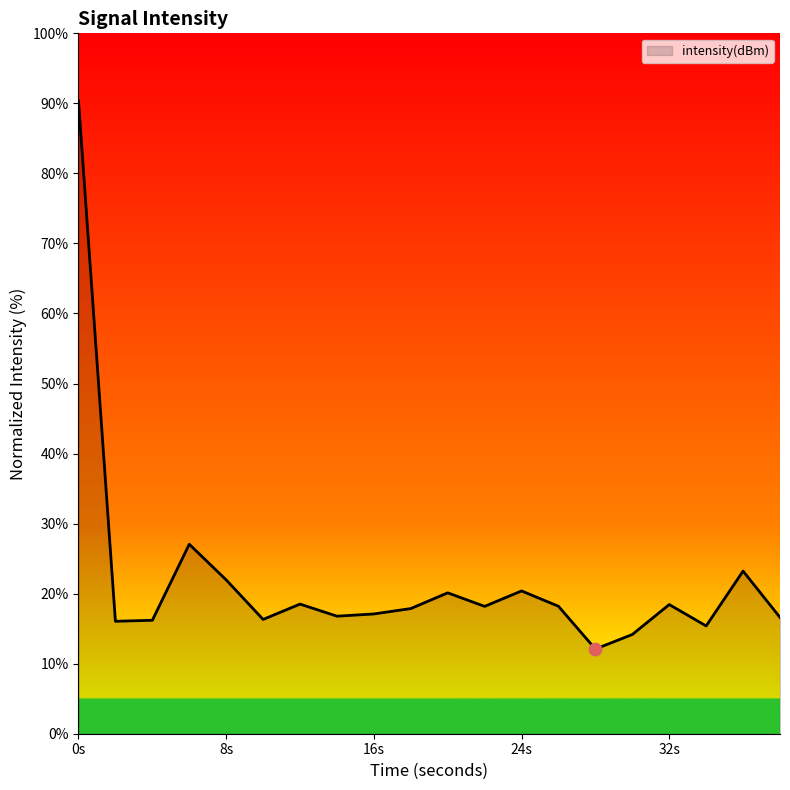

What is the maximum value shown in the chart?

90.4